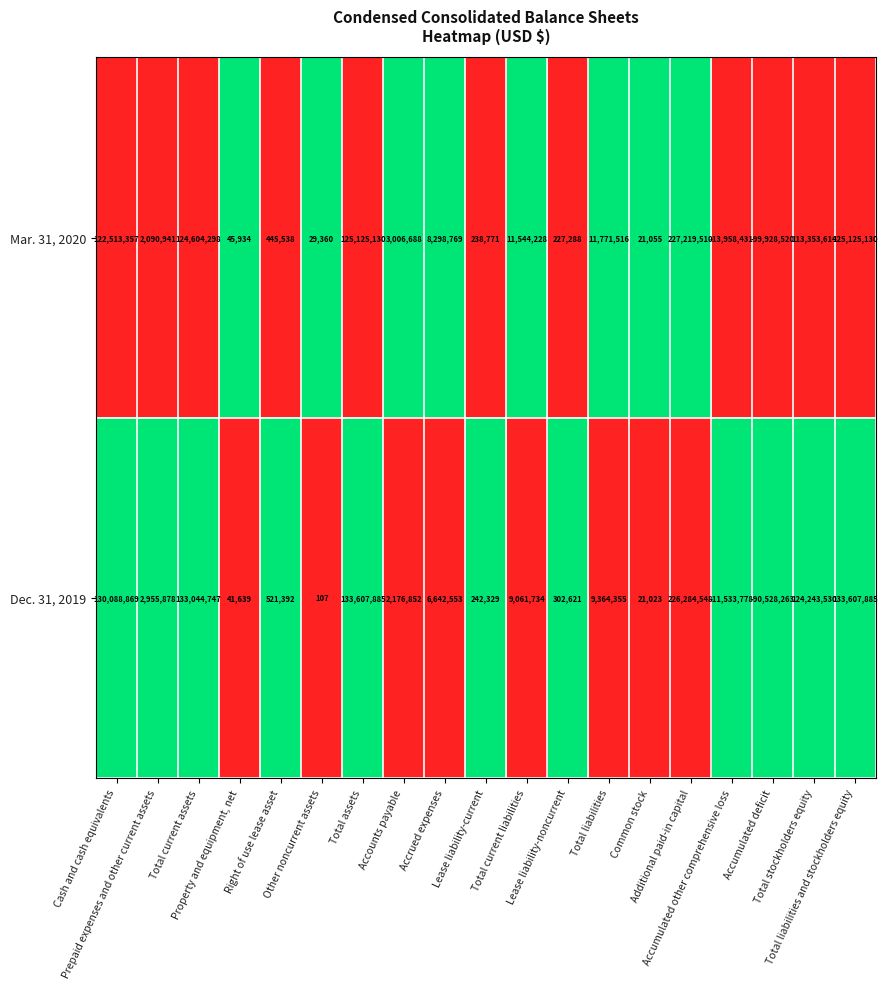

Which series has the largest total across all categories?

Dec. 31, 2019